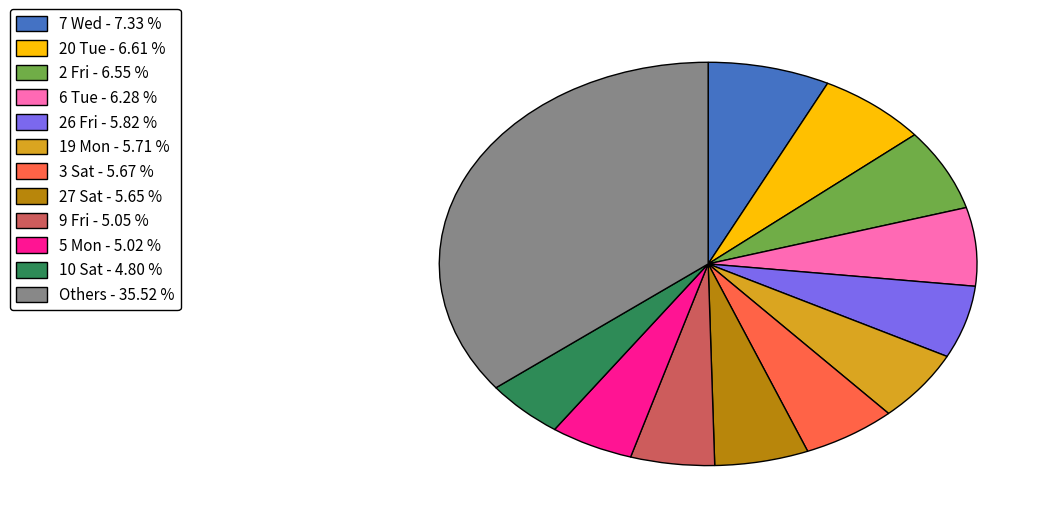

Is there any slice that represents more than half of the pie?

No